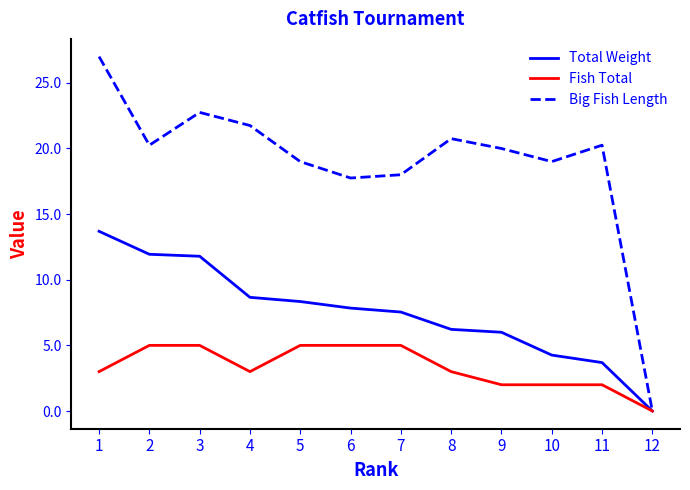

Which series has the largest range (max minus min)?

Big Fish Length